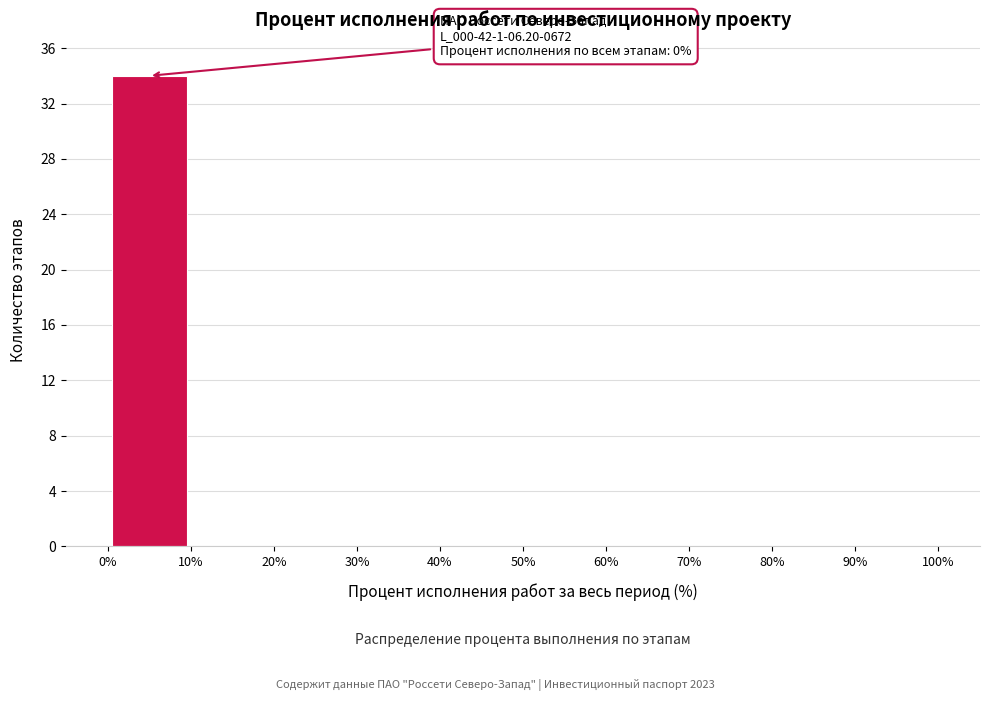

Which range on the x-axis has the tallest bar?

0% to 10%